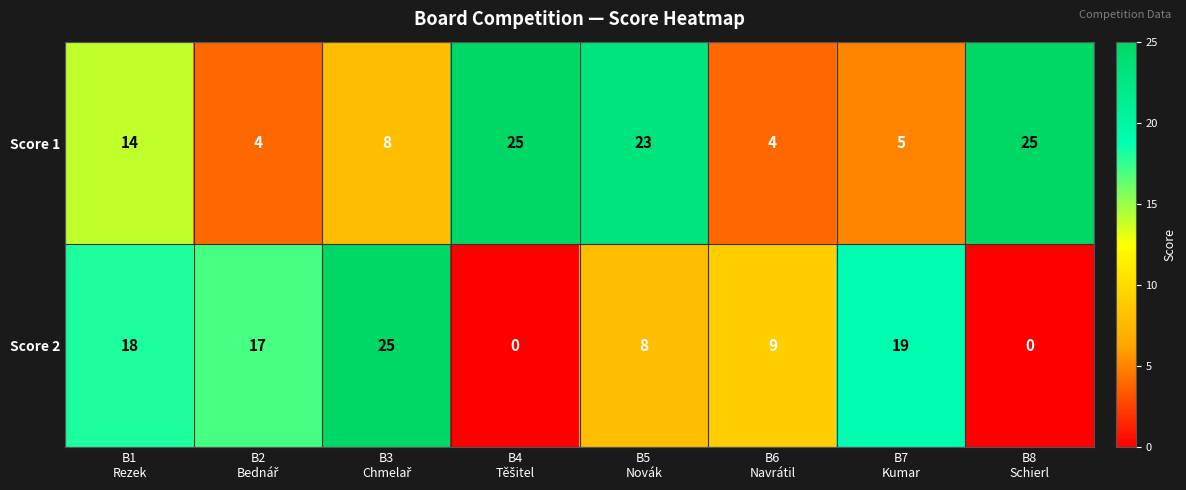

List the series in order of their overall mean, lowest first.

Score 2, Score 1